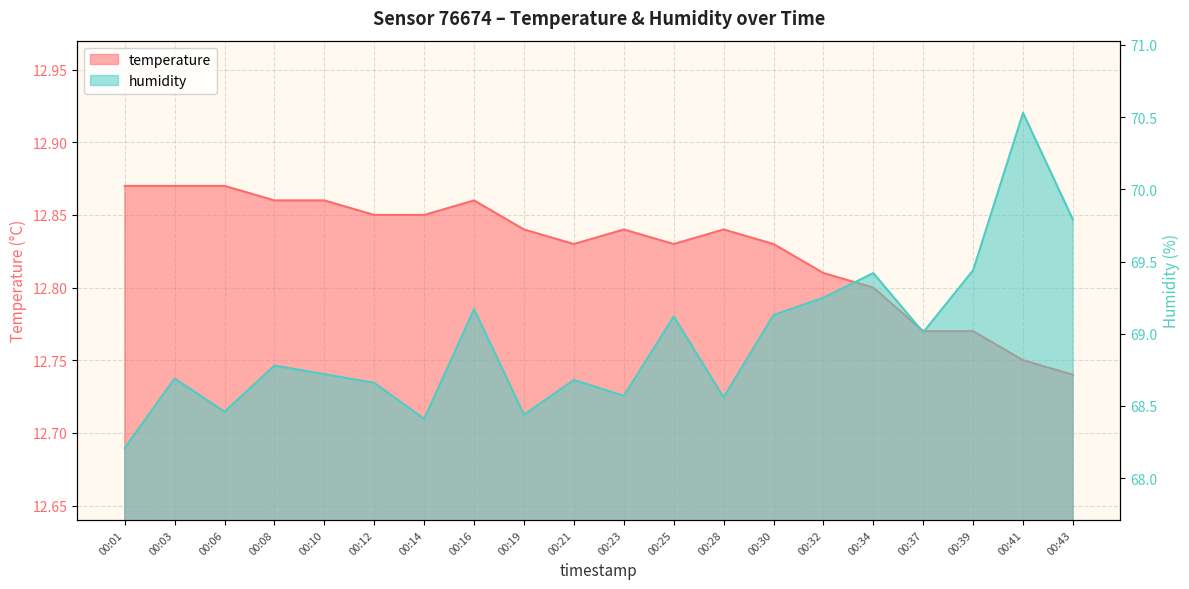

Which has a higher value, 00:19 or 00:14?

00:14